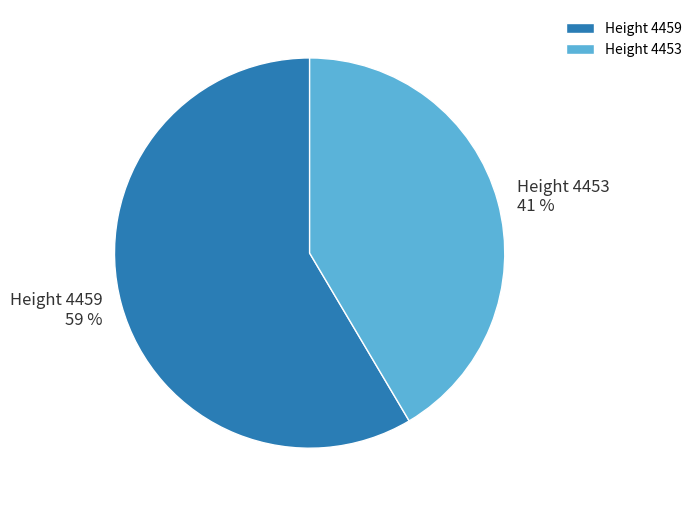

Is it true that Height 4453 is 41% of the pie?

True